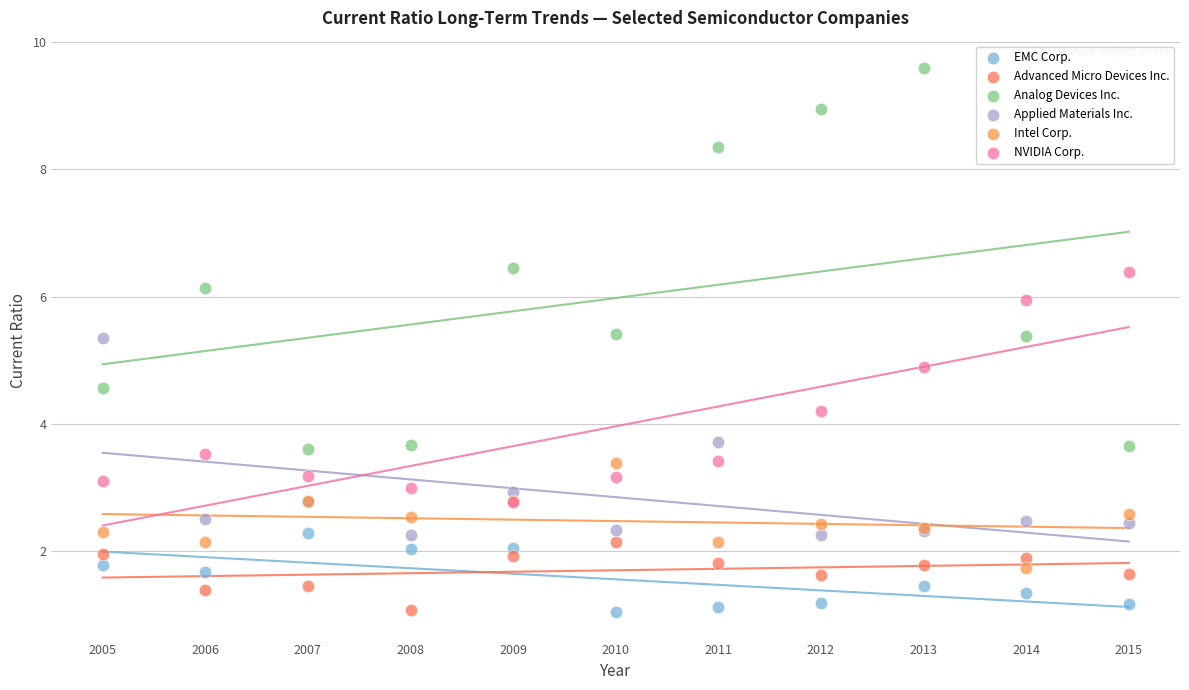

Across all series, what Y value is closest to 5?

4.9